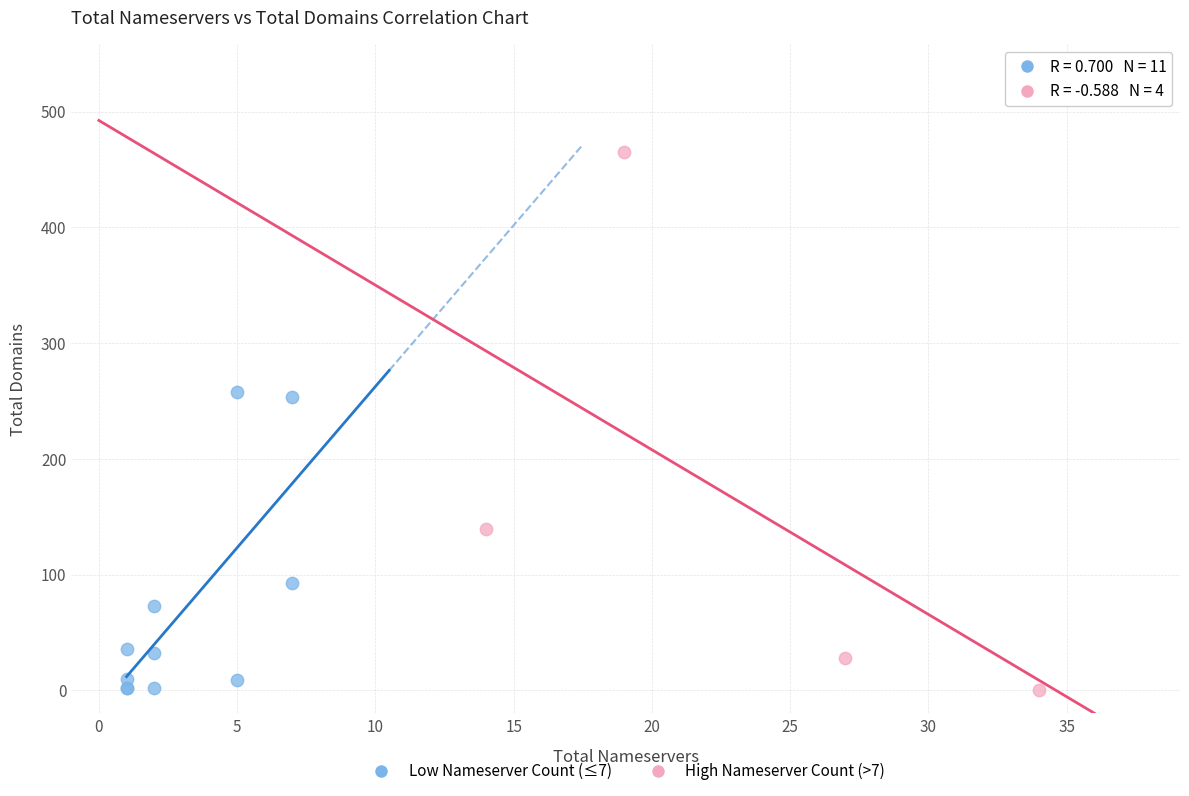

Which series has the widest spread of Y values?

High Nameserver Count (>7)